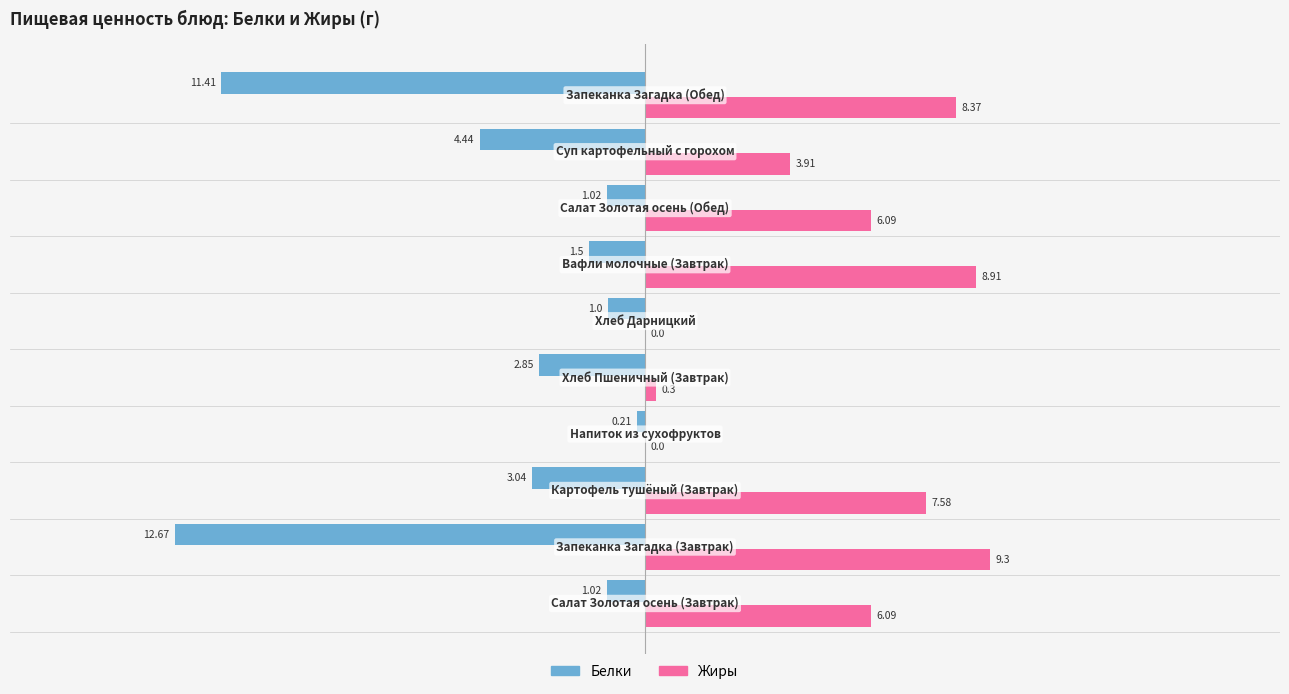

How many distinct data groups are displayed?

2